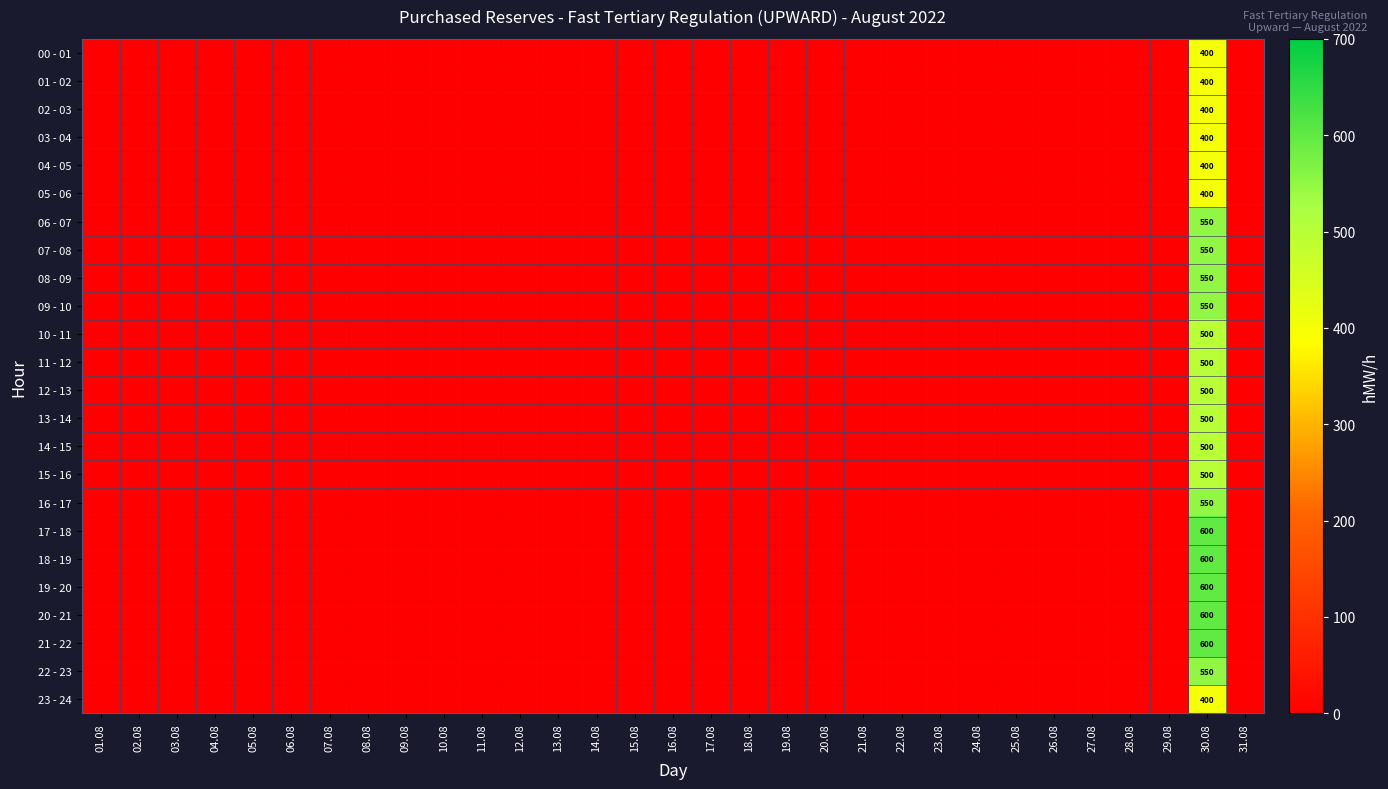

How many values in 17 - 18 are above zero?

1